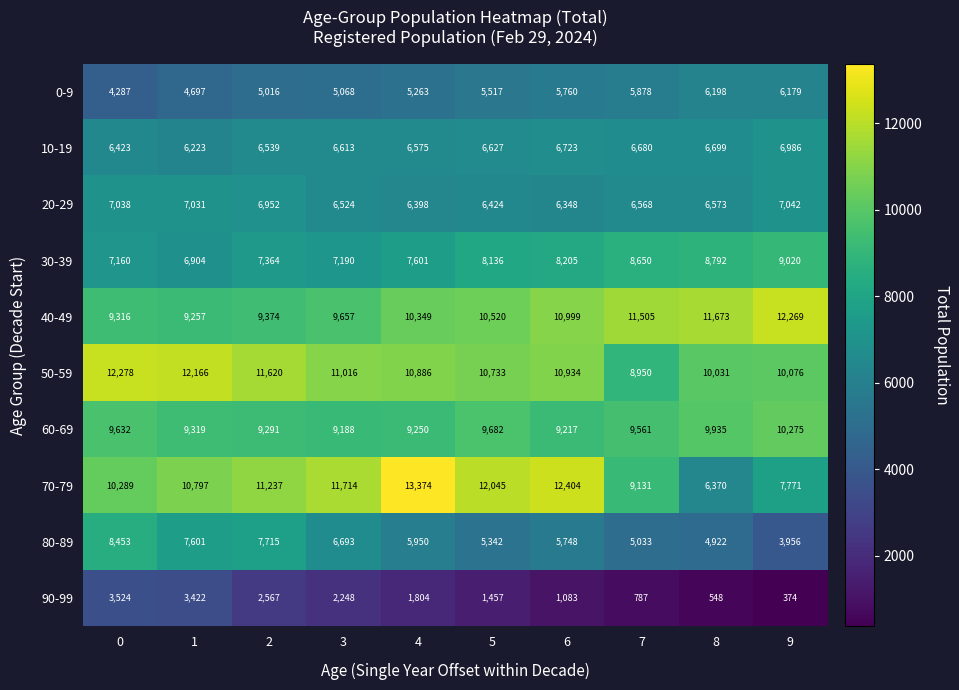

Which series has the largest range (max minus min)?

70-79